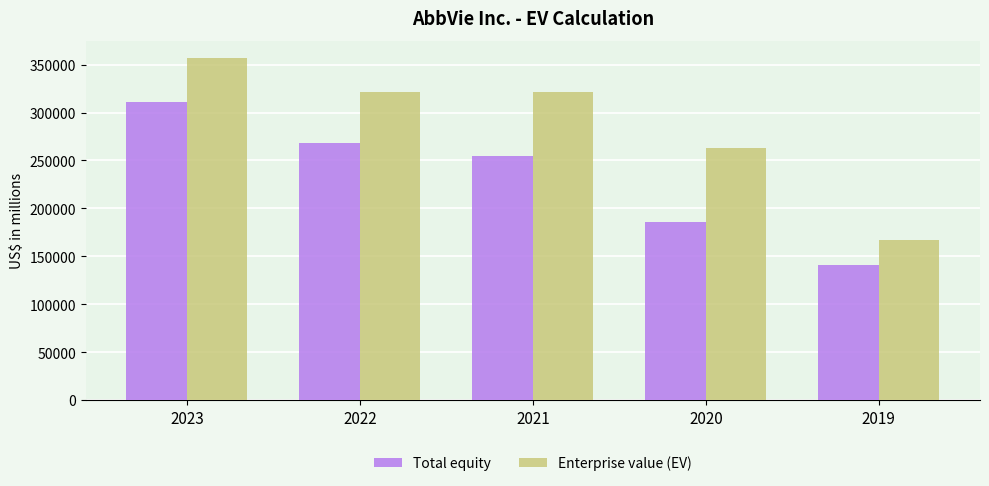

Rank the series by their maximum value, from lowest to highest.

Total equity, Enterprise value (EV)